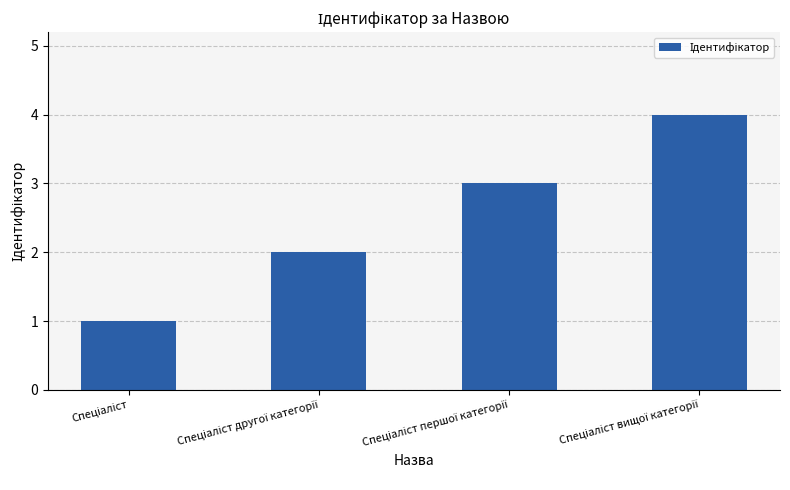

Reading left to right, transcribe all the data shown in this chart.

1	2	3	4